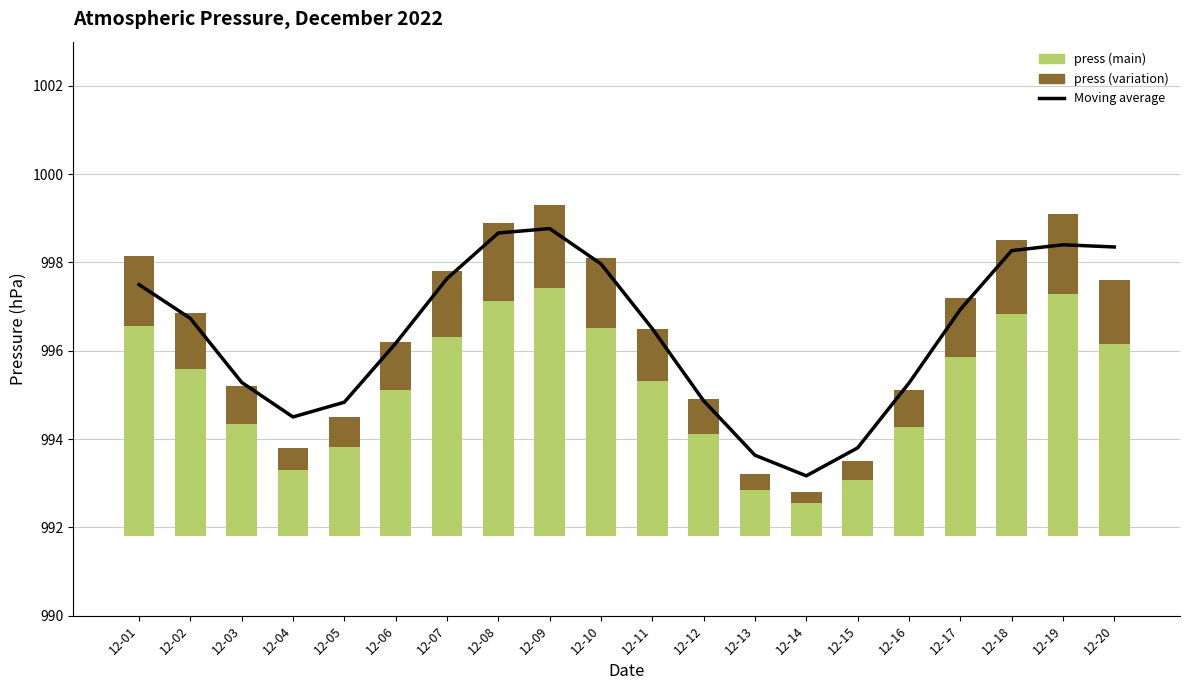

What is the sum of all press (variation) values?

22.8